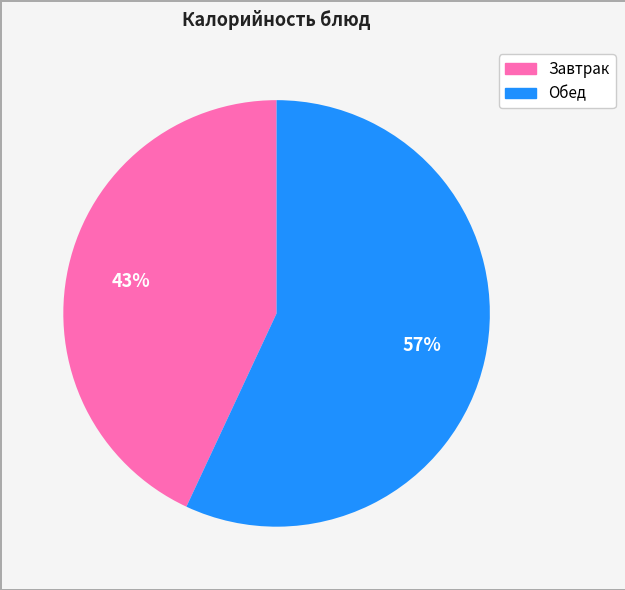

To the nearest percent, what is the average slice percentage?

50%